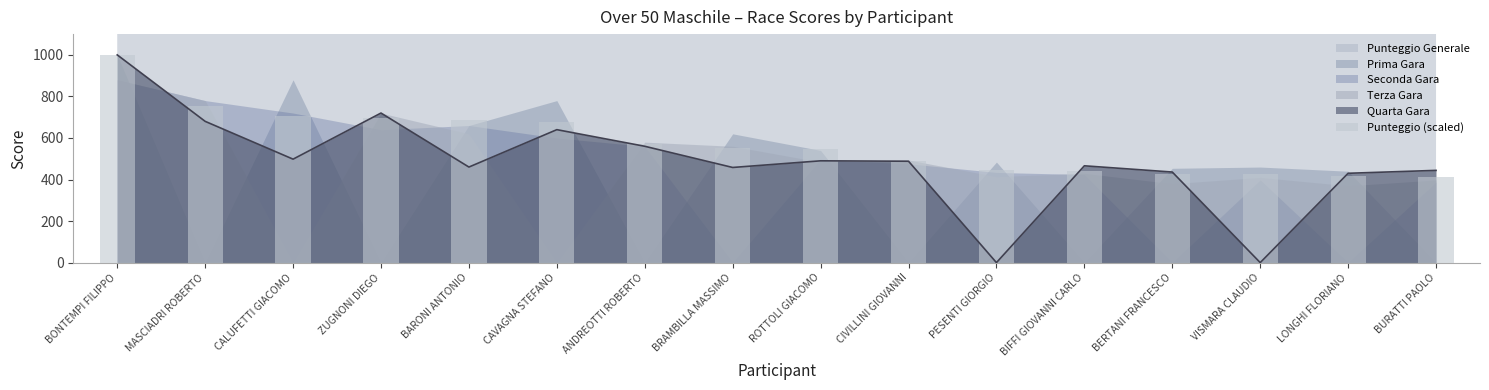

Rank the categories by value from lowest to highest.

BURATTI PAOLO, LONGHI FLORIANO, VISMARA CLAUDIO, BERTANI FRANCESCO, BIFFI GIOVANNI CARLO, PESENTI GIORGIO, CIVILLINI GIOVANNI, ROTTOLI GIACOMO, BRAMBILLA MASSIMO, ANDREOTTI ROBERTO, CAVAGNA STEFANO, BARONI ANTONIO, ZUGNONI DIEGO, CALUFETTI GIACOMO, MASCIADRI ROBERTO, BONTEMPI FILIPPO